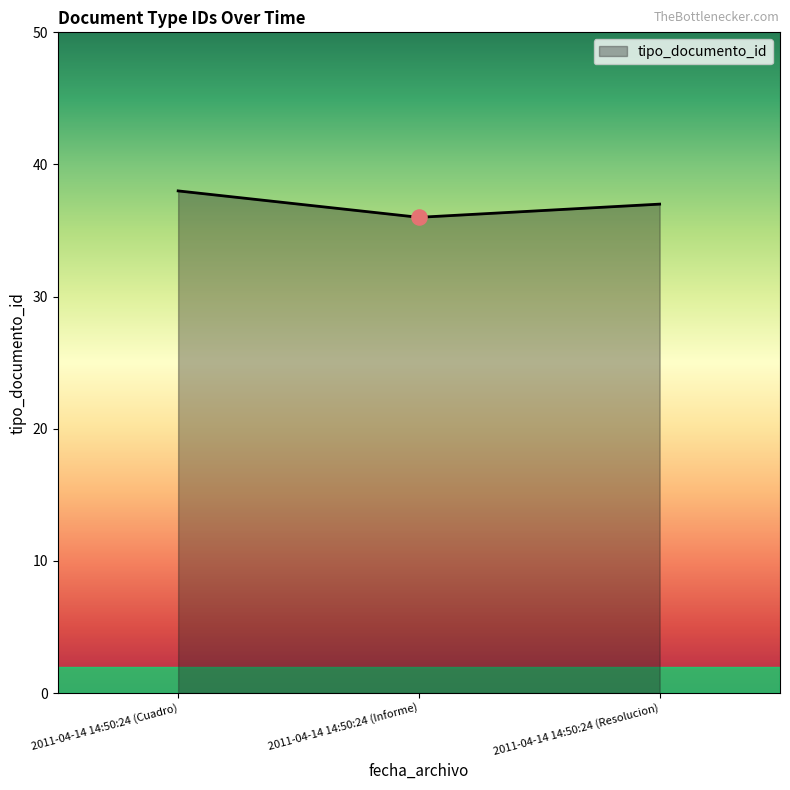

What is the change in value from 2011-04-14 14:50:24 (Informe) to 2011-04-14 14:50:24 (Resolucion)?

+1